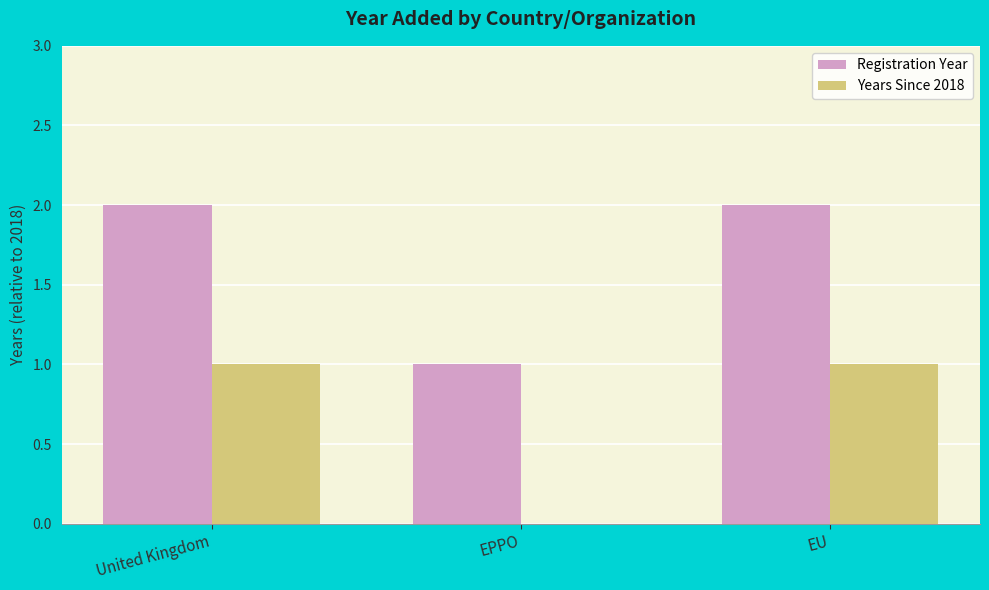

What is the total value across all series at EU?

3